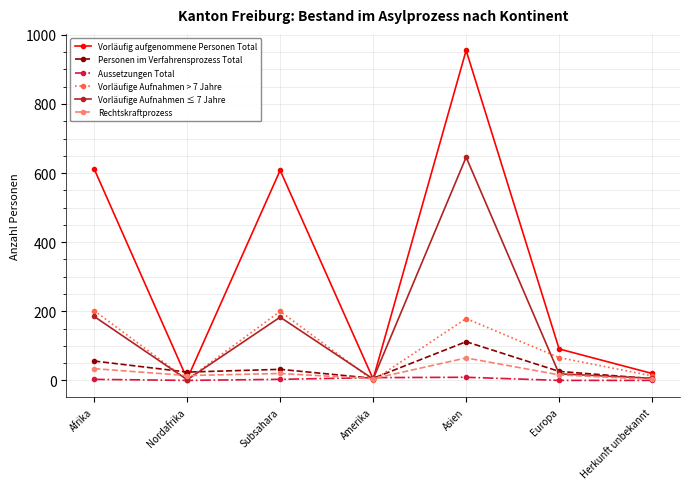

What are all the series names shown in the legend?

Vorläufig aufgenommene Personen Total, Personen im Verfahrensprozess Total, Aussetzungen Total, Vorläufige Aufnahmen > 7 Jahre, Vorläufige Aufnahmen ≤ 7 Jahre, Rechtskraftprozess